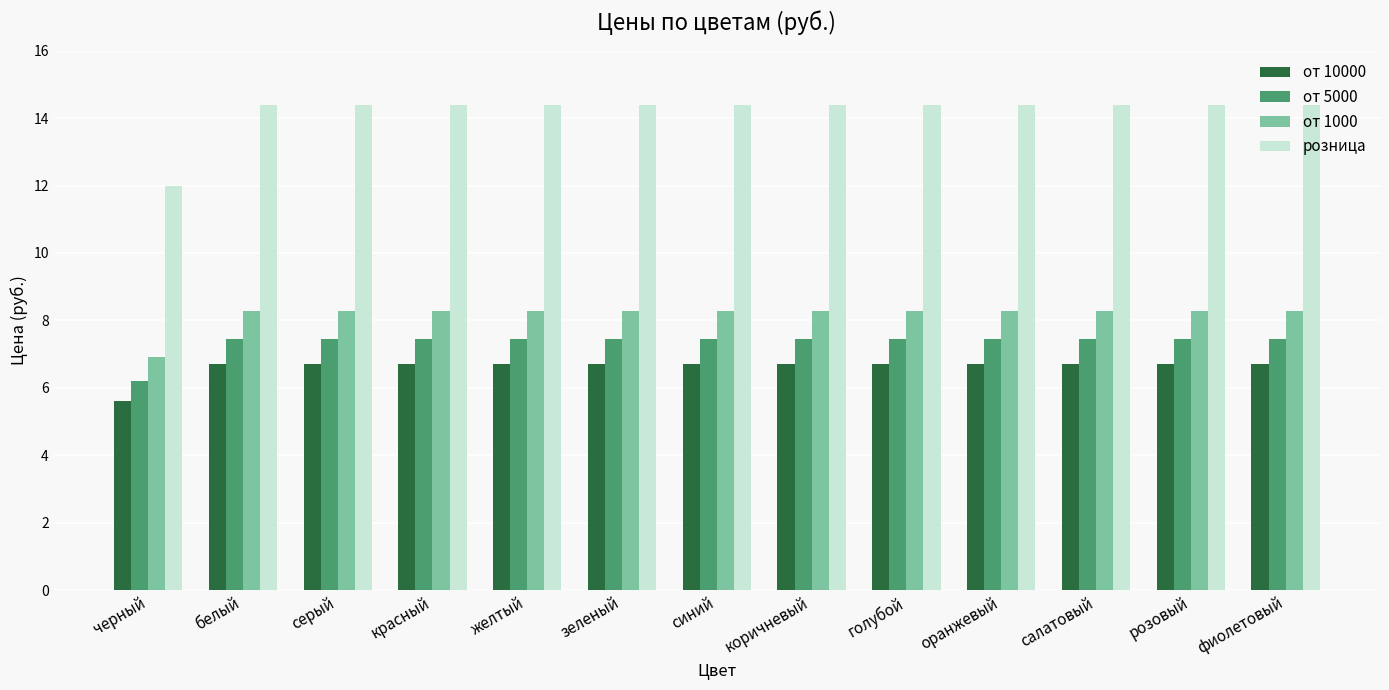

Reading left to right, transcribe all the data shown in this chart.

от 10000: черный=5.6	белый=6.7	серый=6.7	красный=6.7	желтый=6.7	зеленый=6.7	синий=6.7	коричневый=6.7	голубой=6.7	оранжевый=6.7	салатовый=6.7	розовый=6.7	фиолетовый=6.7
от 5000: черный=6.2	белый=7.4	серый=7.4	красный=7.4	желтый=7.4	зеленый=7.4	синий=7.4	коричневый=7.4	голубой=7.4	оранжевый=7.4	салатовый=7.4	розовый=7.4	фиолетовый=7.4
от 1000: черный=6.9	белый=8.3	серый=8.3	красный=8.3	желтый=8.3	зеленый=8.3	синий=8.3	коричневый=8.3	голубой=8.3	оранжевый=8.3	салатовый=8.3	розовый=8.3	фиолетовый=8.3
розница: черный=12.0	белый=14.4	серый=14.4	красный=14.4	желтый=14.4	зеленый=14.4	синий=14.4	коричневый=14.4	голубой=14.4	оранжевый=14.4	салатовый=14.4	розовый=14.4	фиолетовый=14.4